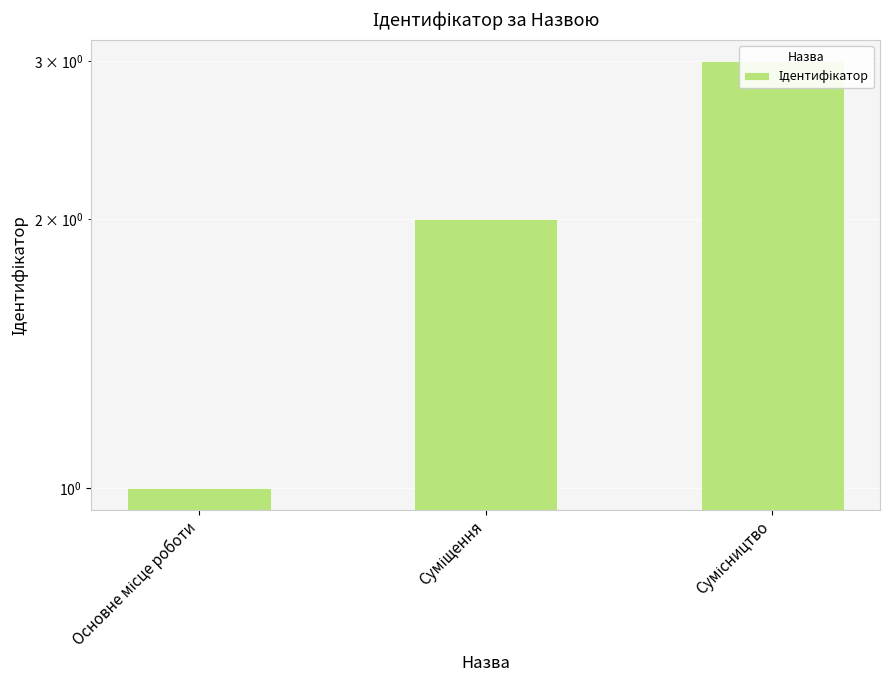

Are the bars grouped side by side (vs. stacked)?

No